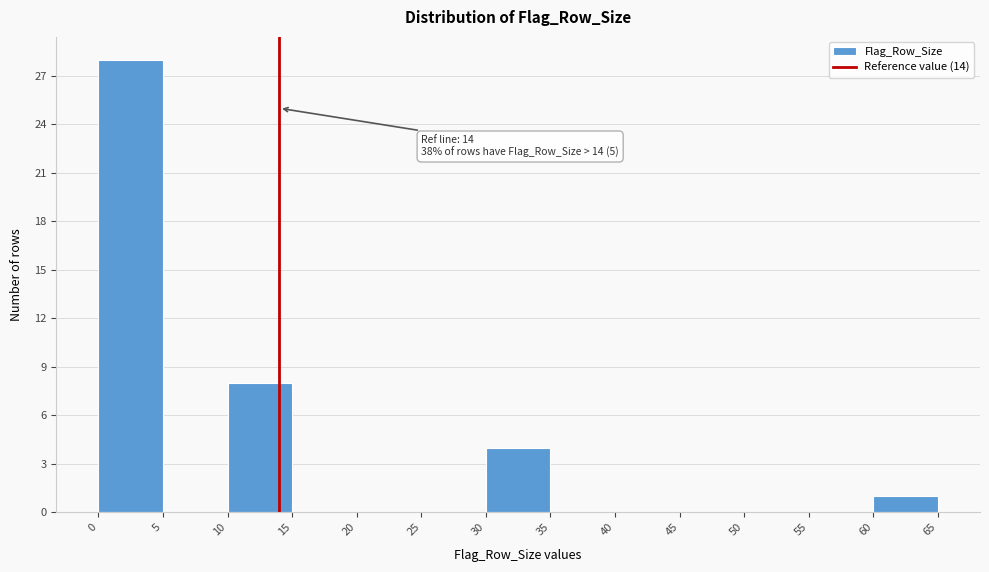

Over which range of the x-axis is the bar tallest?

0 to 5